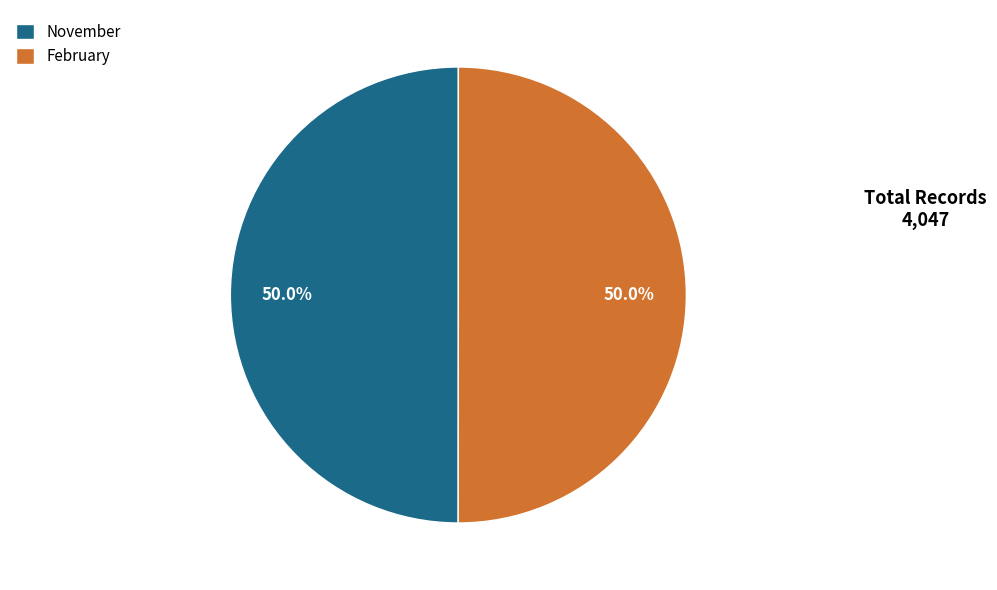

True or false: November accounts for 50% of the total.

True